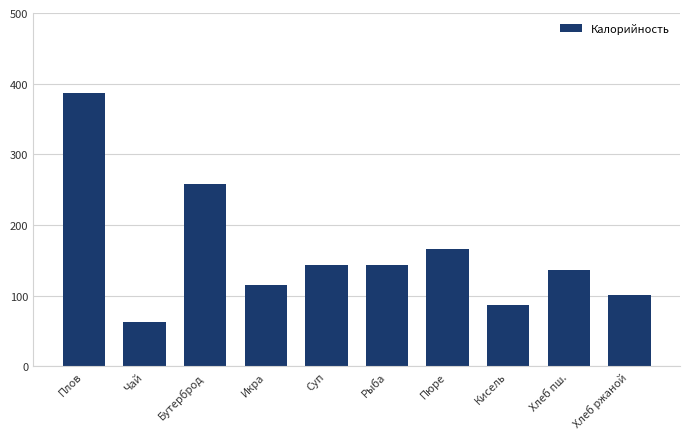

Count the number of data series in this chart.

1